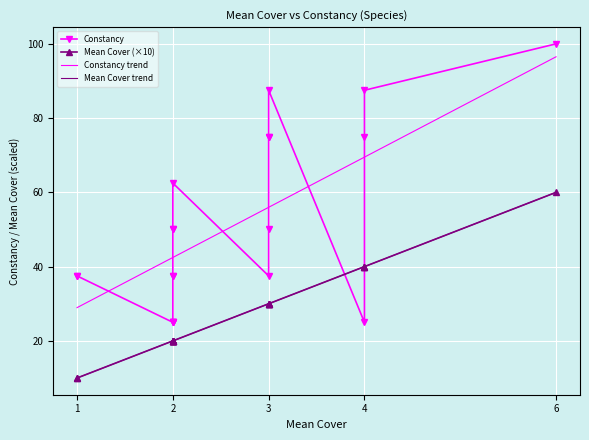

True or false: Mean Cover trend and Constancy trend intersect in this chart.

False